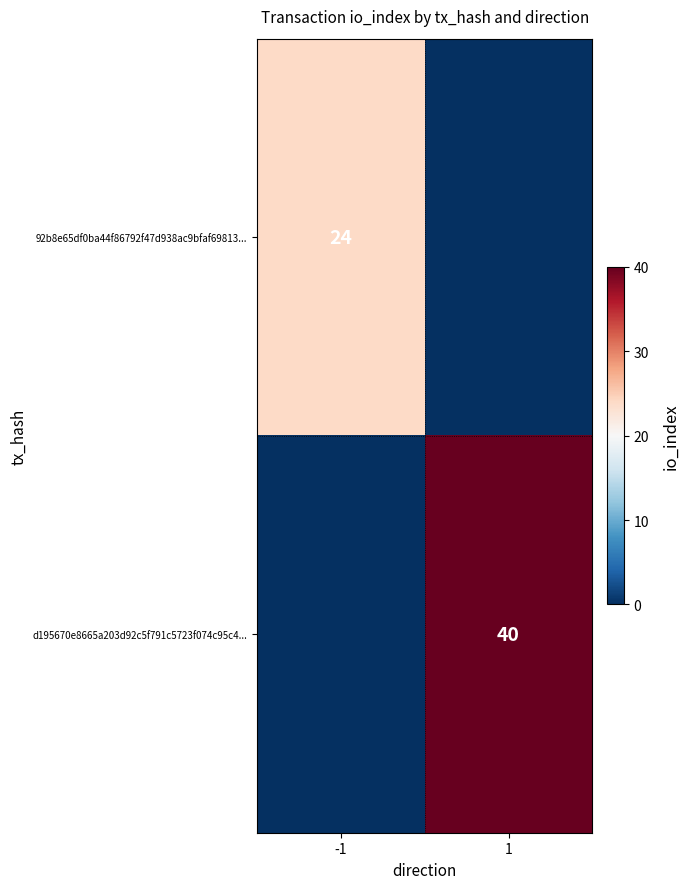

Count the number of data series in this chart.

2